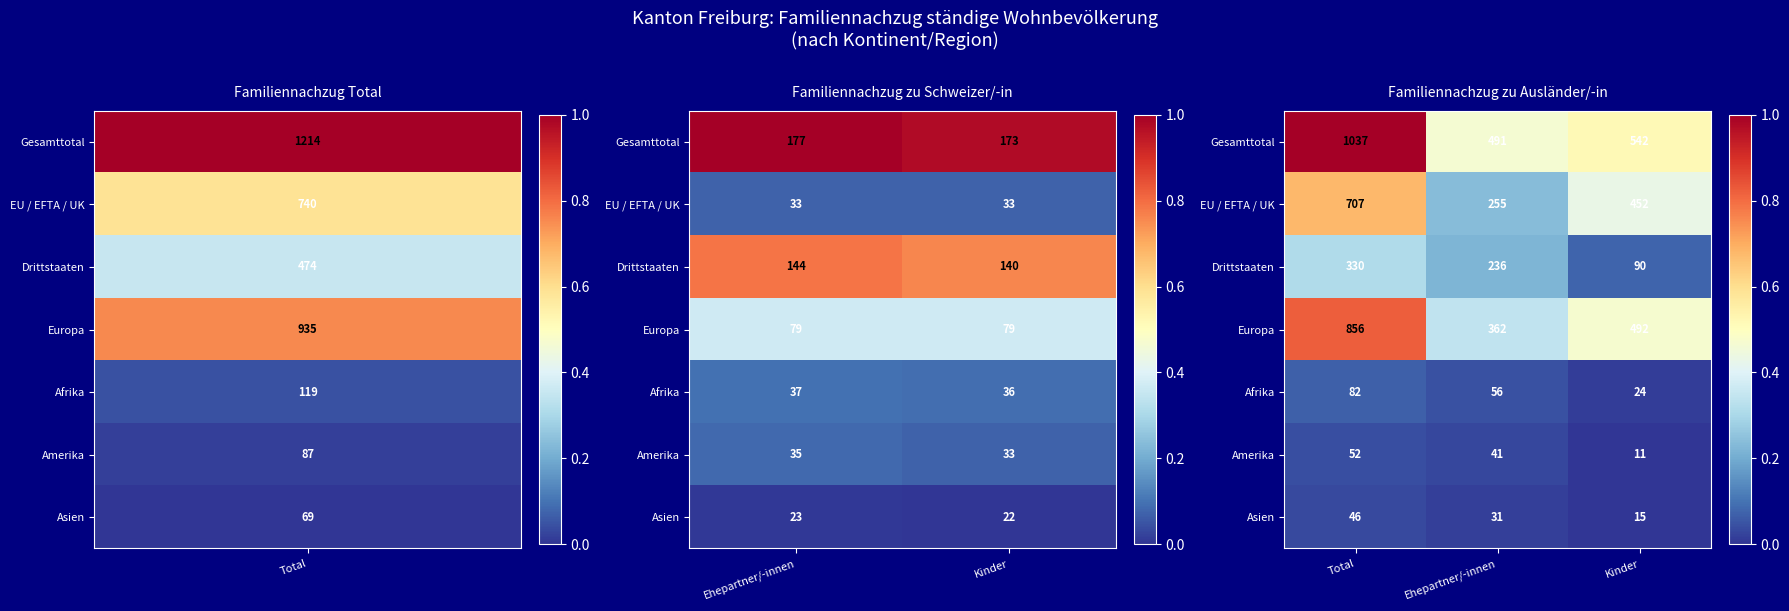

At how many categories does at least one series exceed 0?

3